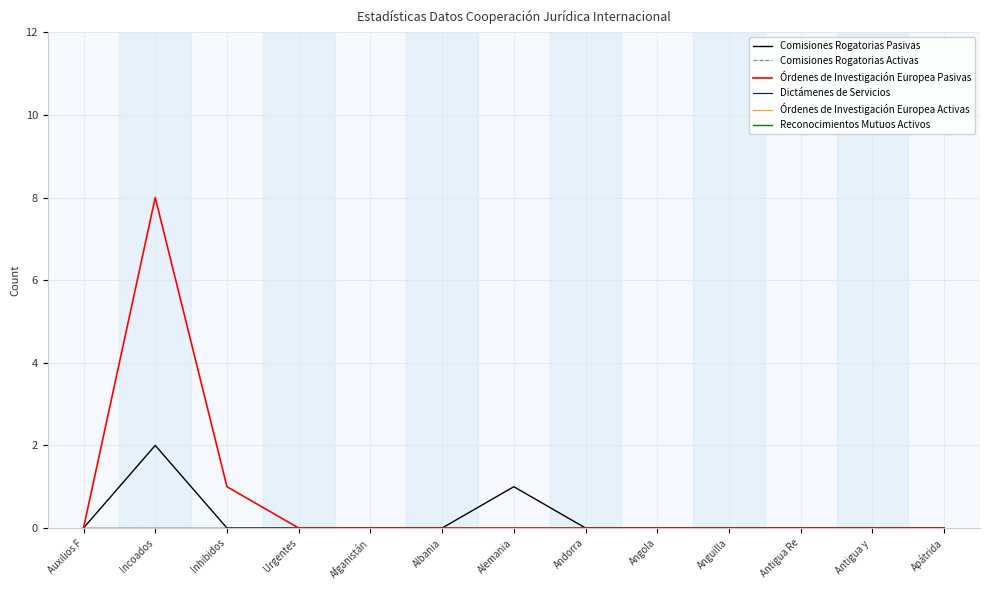

True or false: Comisiones Rogatorias Activas and Órdenes de Investigación Europea Pasivas cross at least once.

False